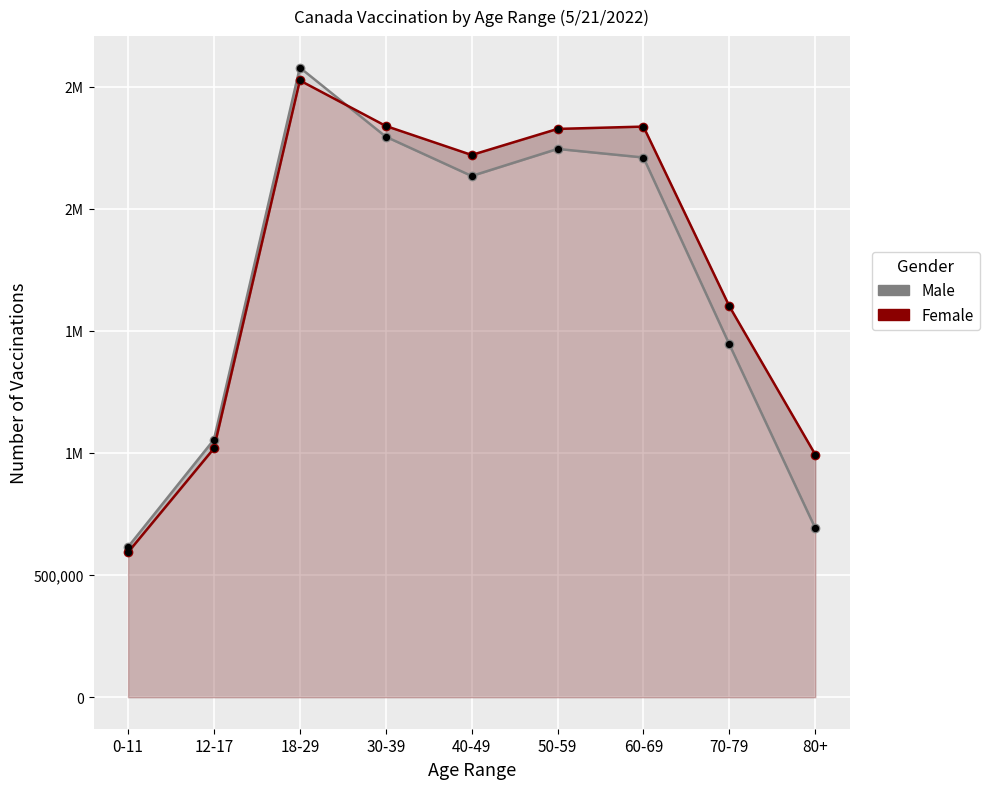

At which category is the sum across all series the highest?

18-29